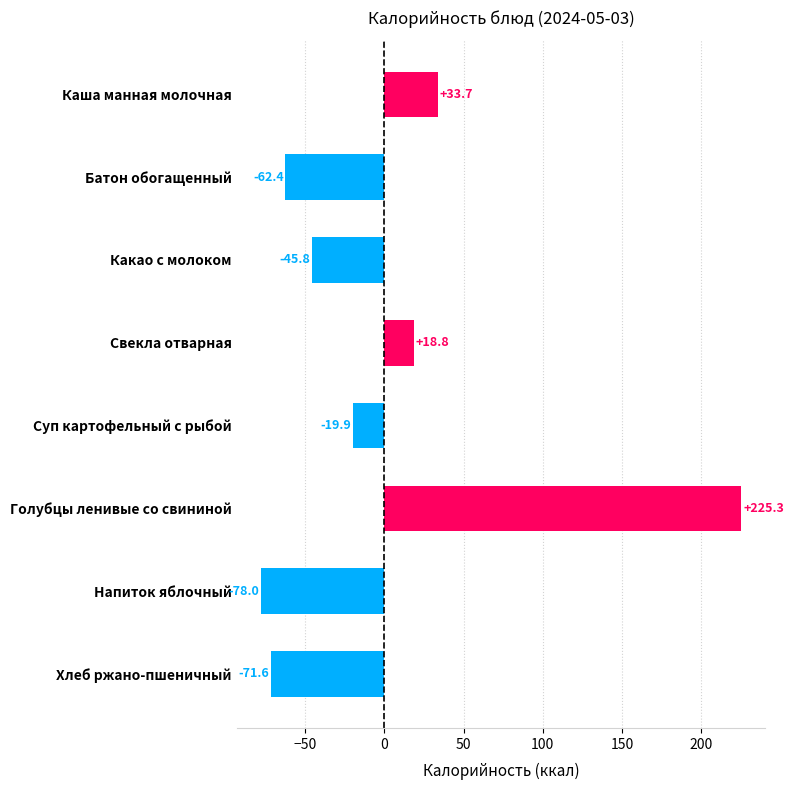

How many negative values are there?

5